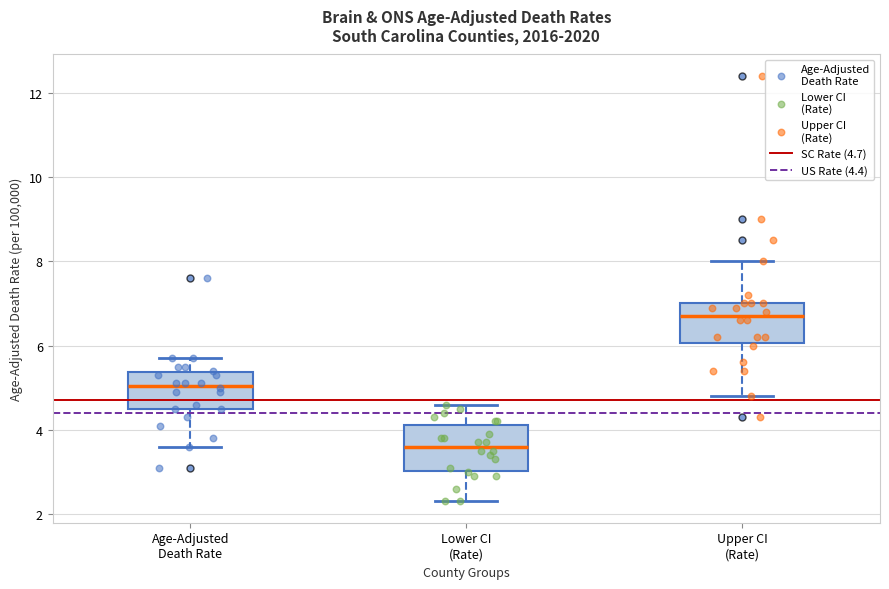

Reading left to right, read every box against the y-axis: the position of its median line, the range the box covers, and the ends of its whiskers. The values are not printed on the chart, so give them approximately, as read against the axis.

Age-Adjusted Death Rate: median 5.0, box 4.6 to 5.4, whiskers 3.6 to 5.8
Lower CI (Rate): median 3.6, box 3.0 to 4.2, whiskers 2.4 to 4.6
Upper CI (Rate): median 6.8, box 6.0 to 7.0, whiskers 4.8 to 8.0